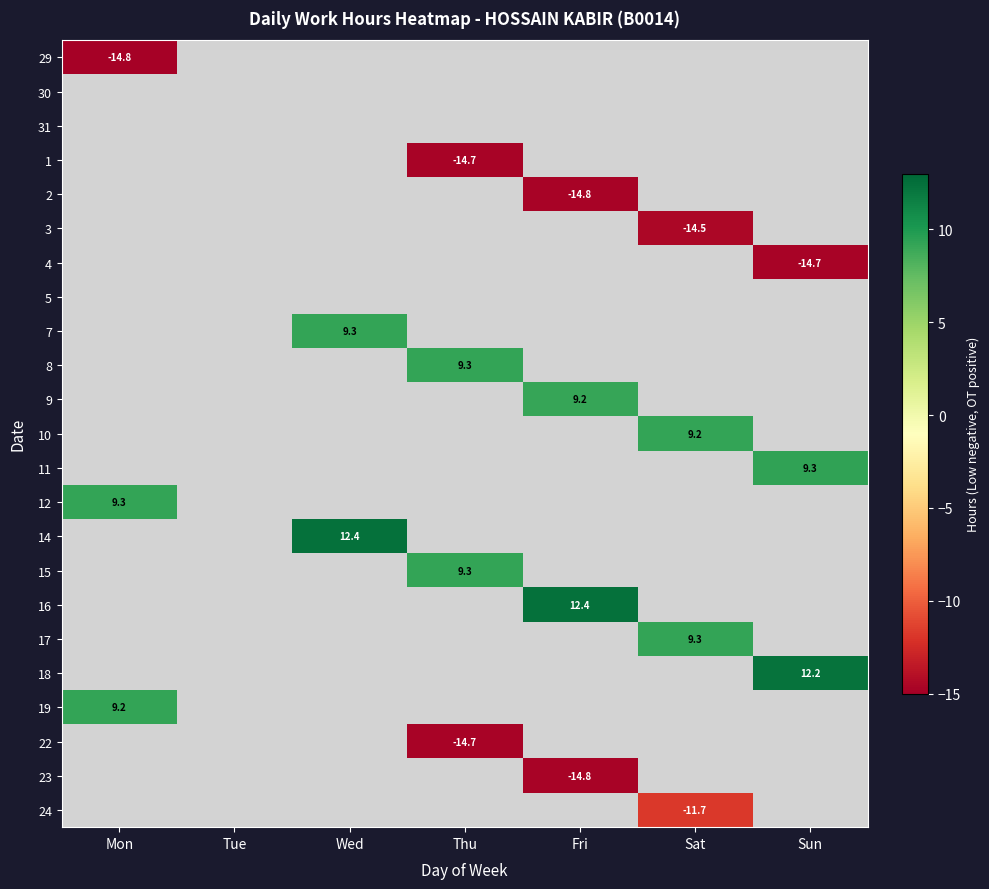

Count the number of data series in this chart.

23